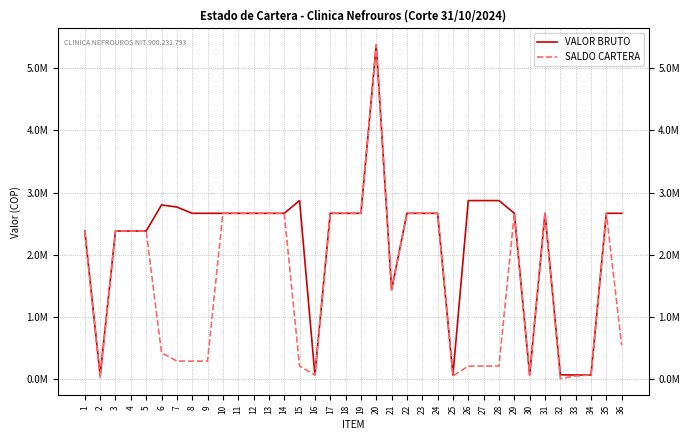

What is the difference between the highest and lowest values at 7?

2480674